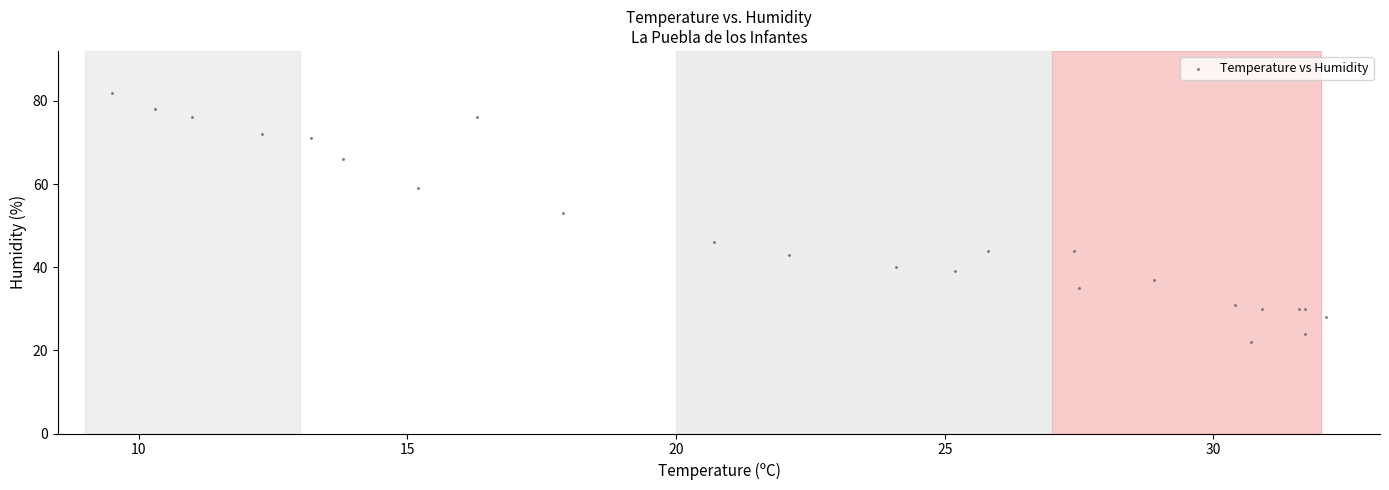

What Y value in the scatter plot is closest to 52?

53